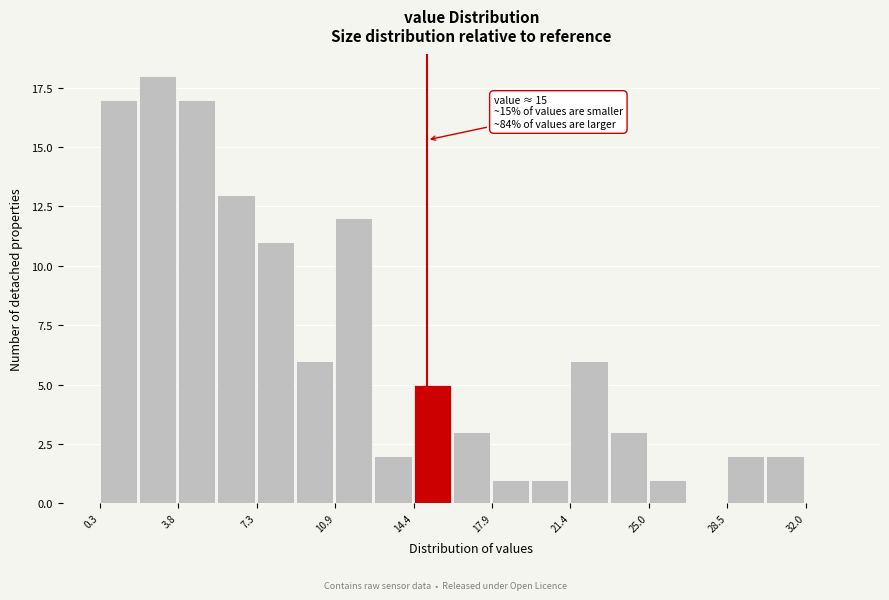

Around what value on the x-axis is the tallest bar? Give the approximate position of its centre, as read against the axis.

3.0